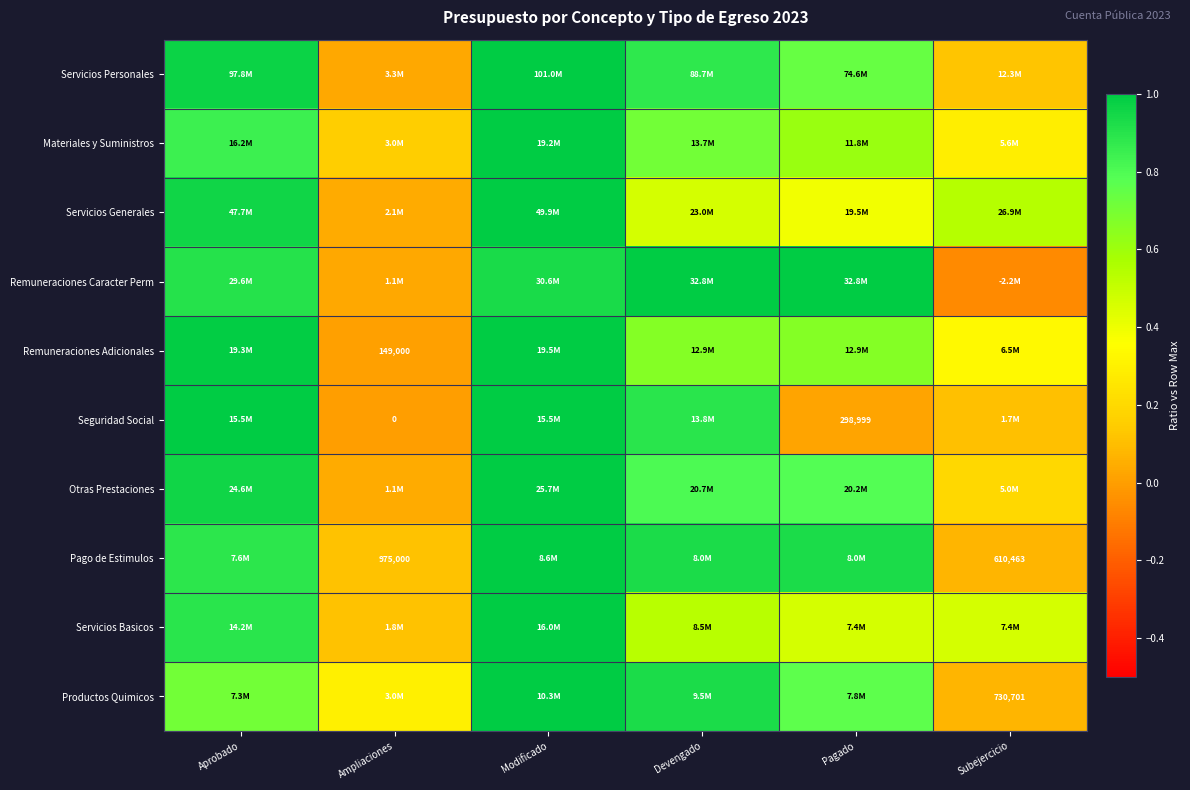

At how many categories does at least one series exceed 0?

6